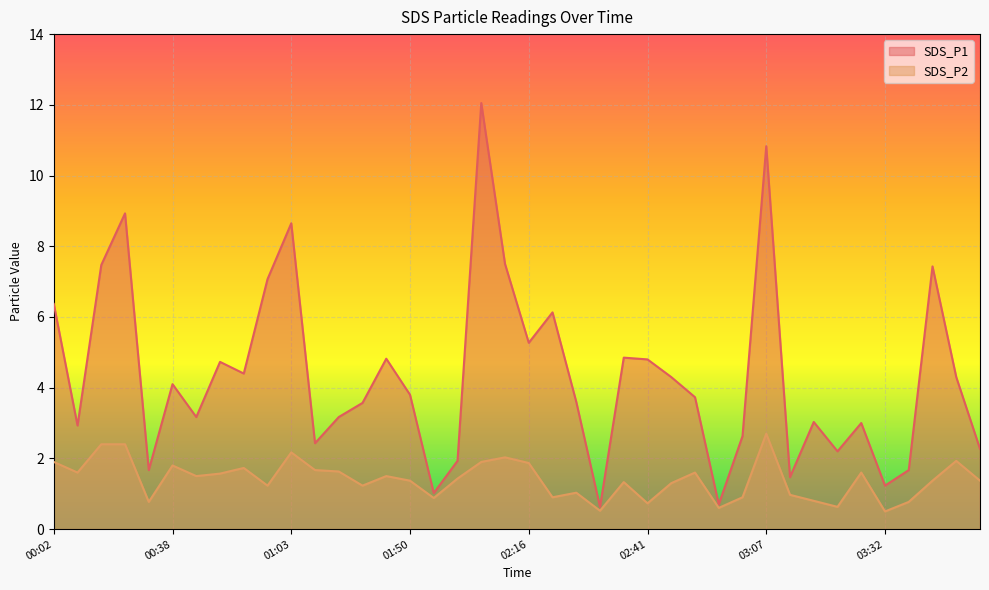

What position from the right is 02:00?

23